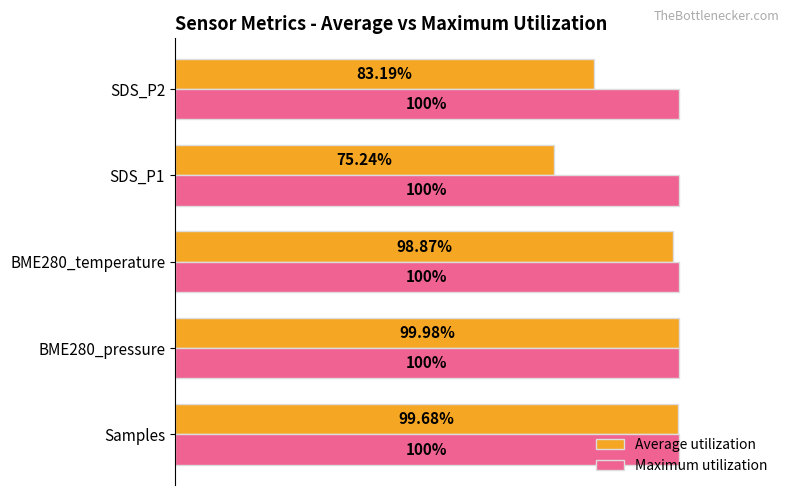

Which series has the widest spread of values?

Average utilization